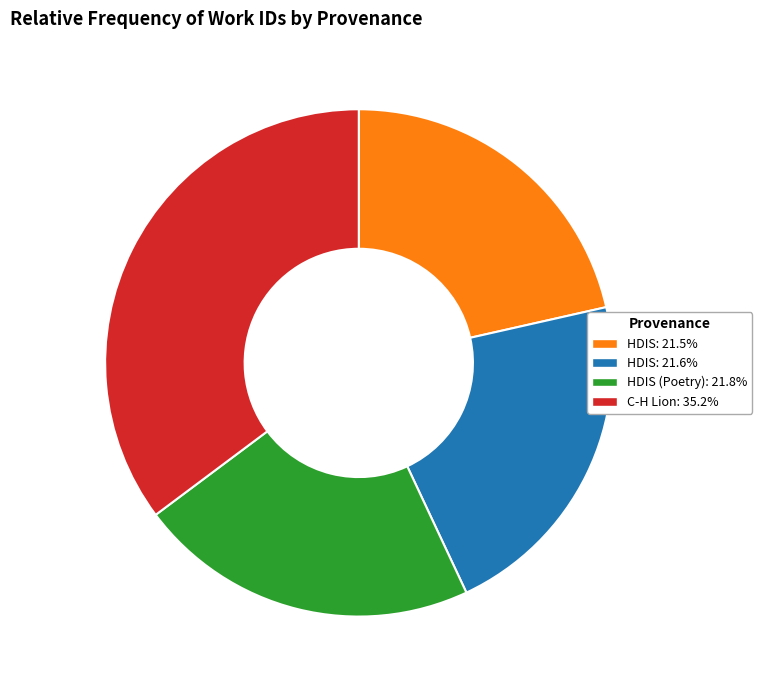

What is the ratio of the value at HDIS (Poetry): 21.8% to the value at HDIS: 21.6%?

1.0